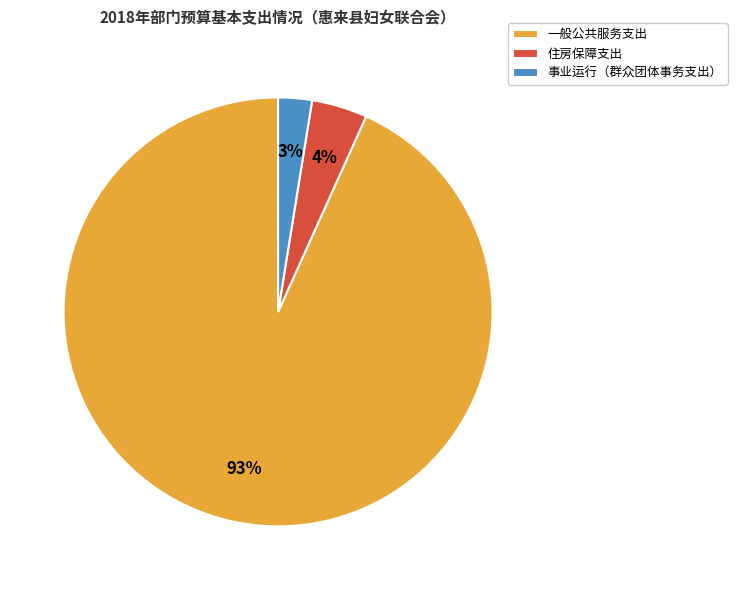

What is the largest slice in the pie chart?

一般公共服务支出